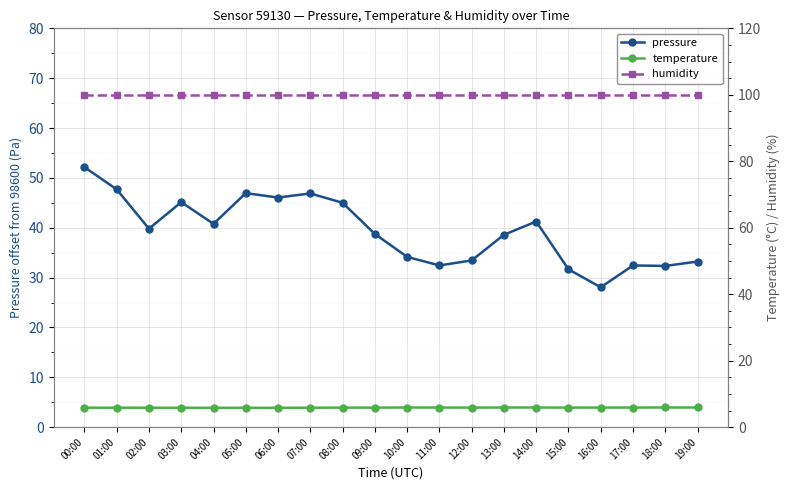

True or false: temperature has more than 1 interior local peaks.

True